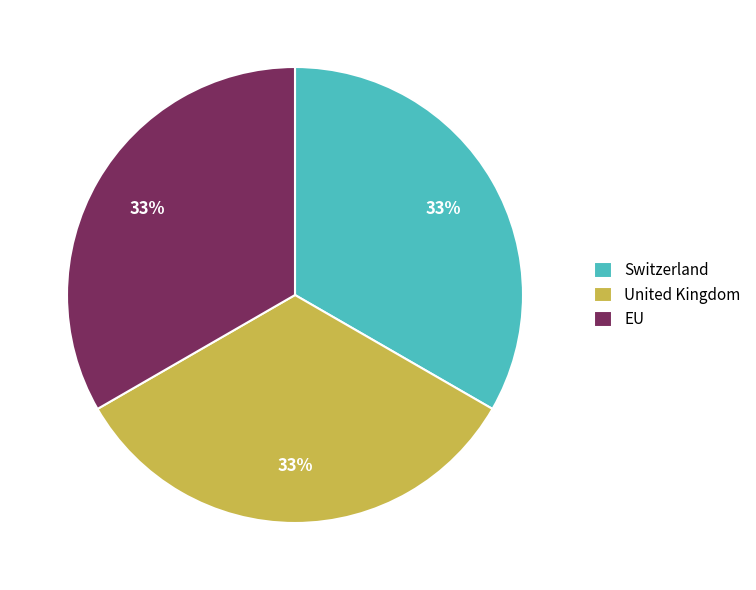

To the nearest percent, what is the average slice percentage?

33%